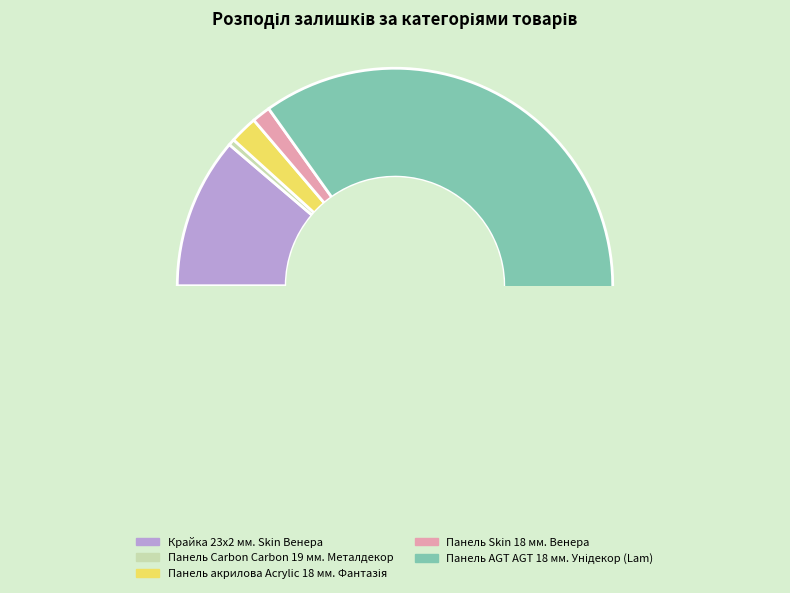

Which slice represents more than half of the pie?

Панель AGT AGT 18 мм. Унідекор (Lam)